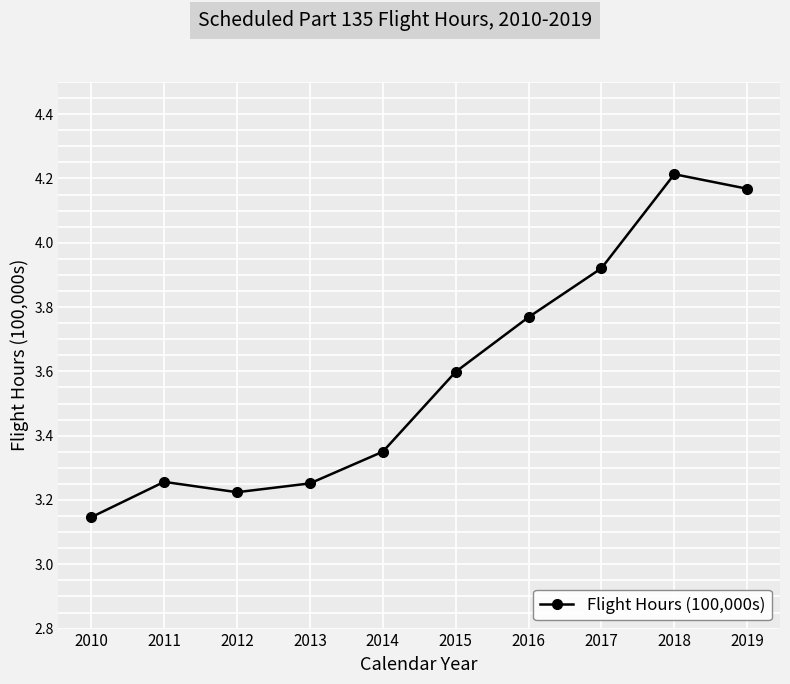

What is the change in value from 2013 to 2015?

+0.3